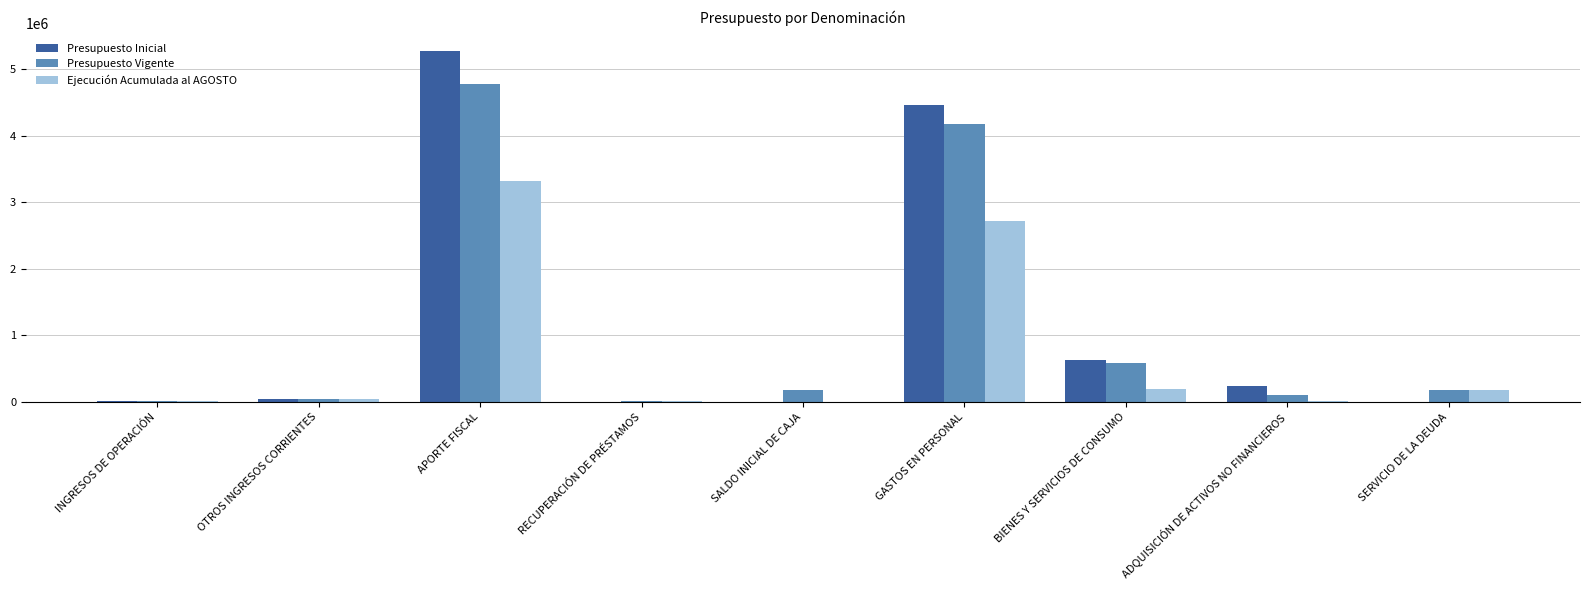

Where is Presupuesto Vigente nearest to the value 2397297?

GASTOS EN PERSONAL